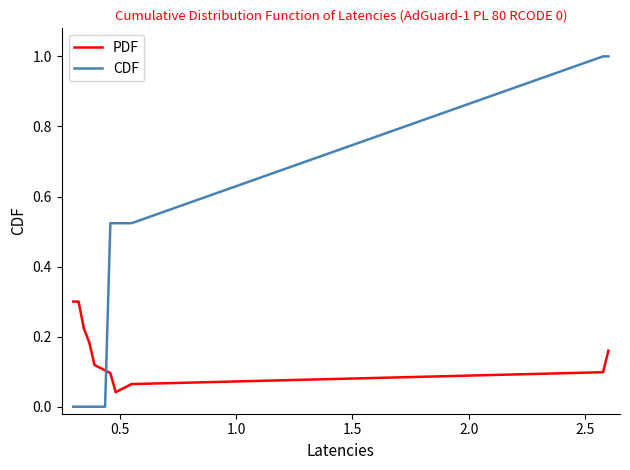

Which series has the largest total across all categories?

CDF